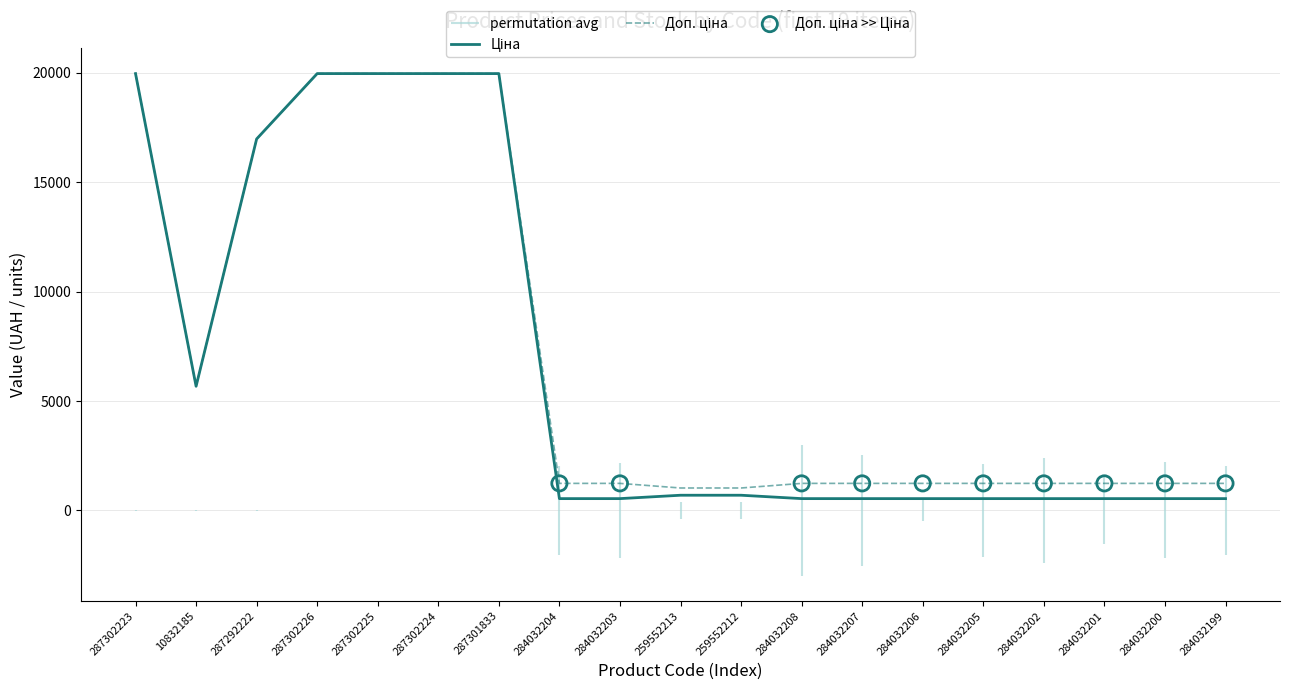

What are all the series names shown in the legend?

Ціна, Доп. ціна